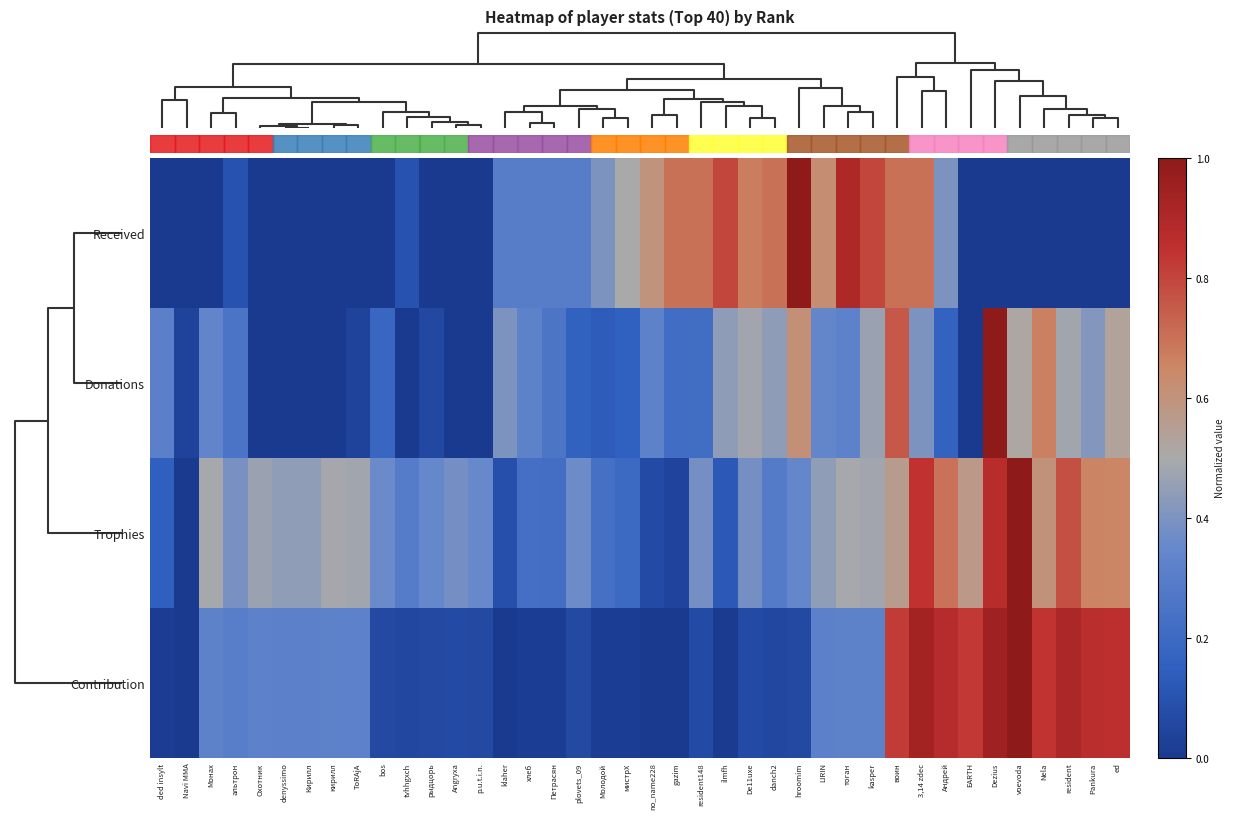

At how many categories does at least one series exceed 0?

40